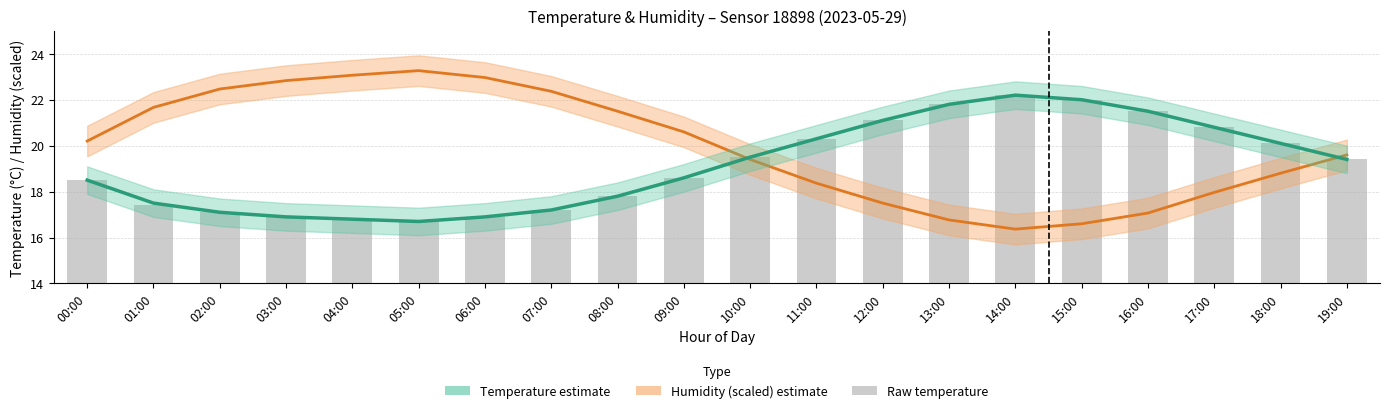

What is the difference between the values at 13:00 and 15:00?

0.2